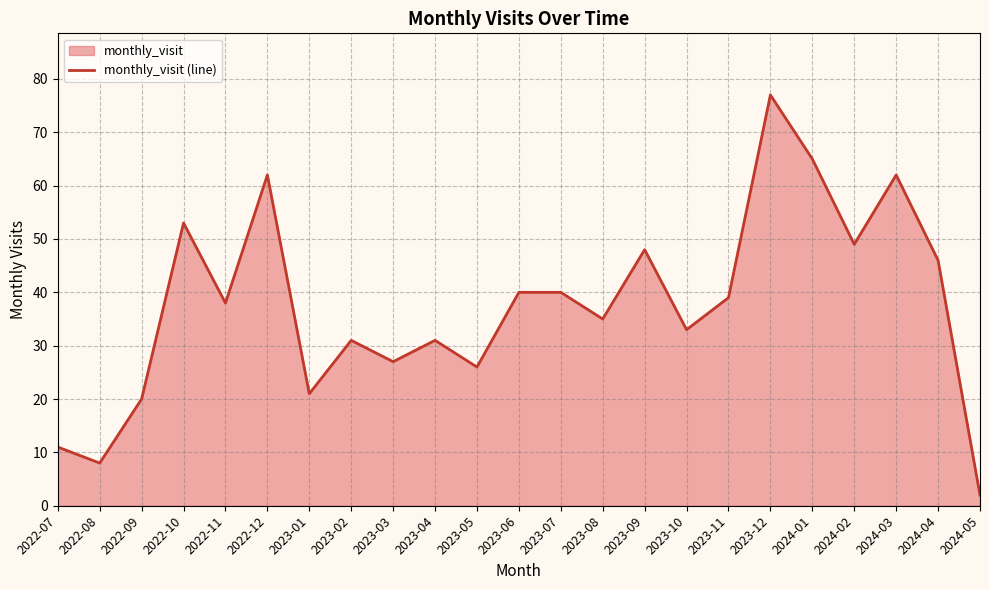

What is the value of the 15th point from the left?

48